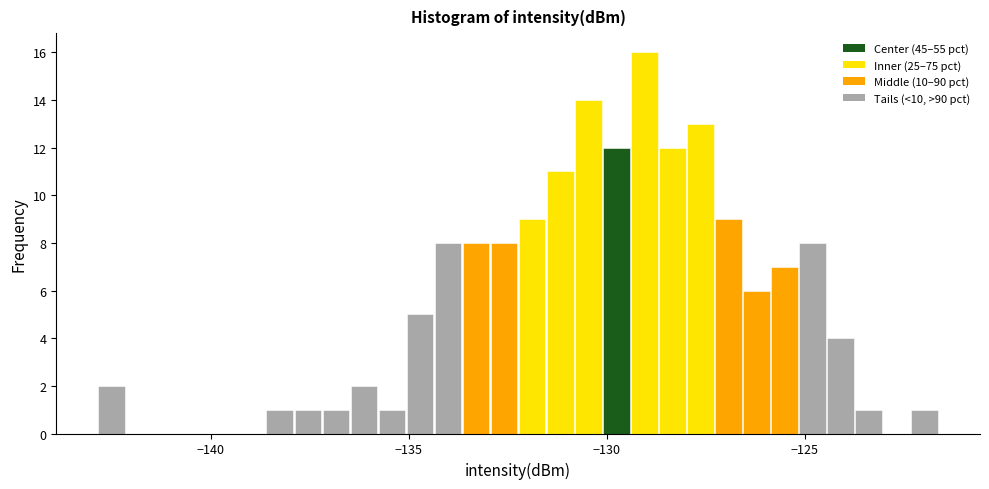

Around what value on the x-axis is the tallest bar? Give the approximate position of its centre, as read against the axis.

-129.0